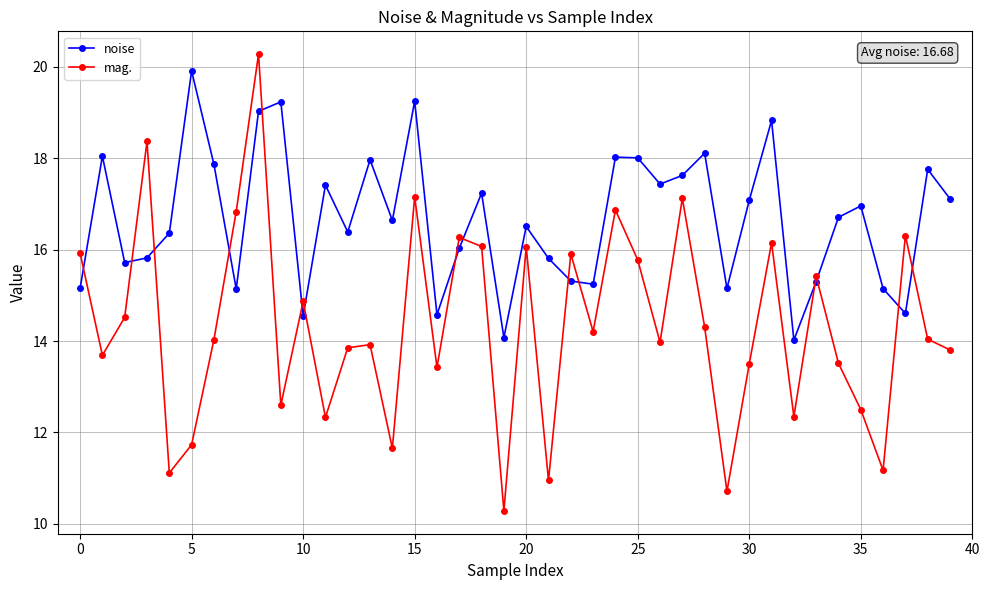

Rank the series by their average value, from highest to lowest.

noise, mag.